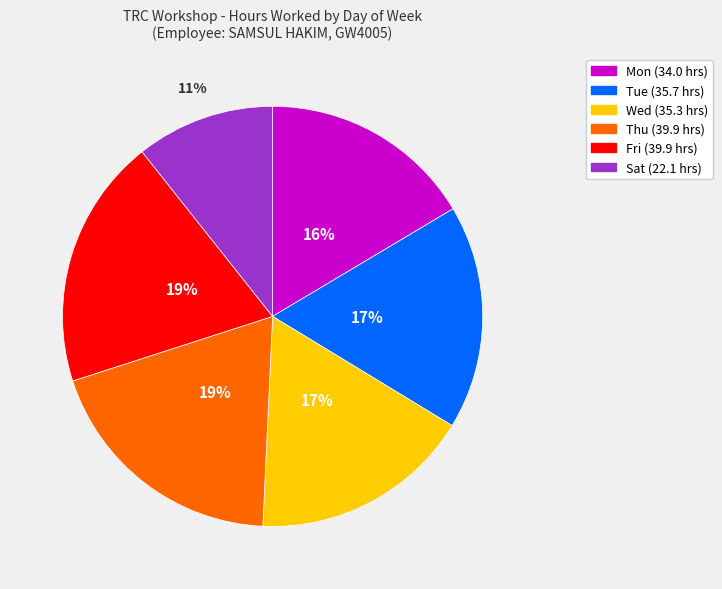

To the nearest percent, what percentage of the pie is Mon?

16%